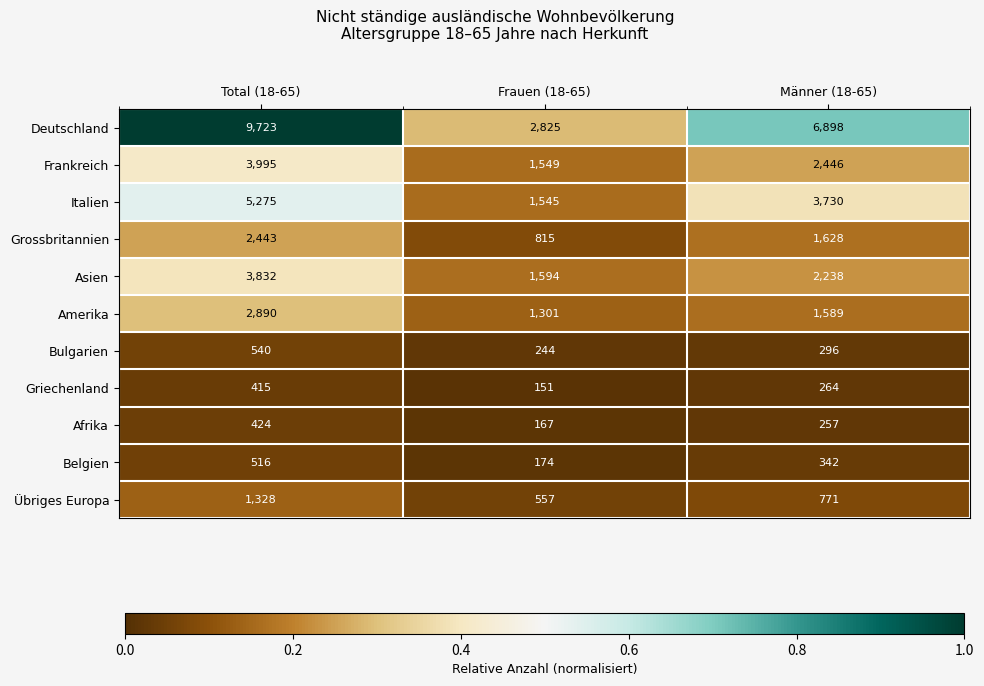

List the series in order of their peak value, lowest first.

Griechenland, Afrika, Belgien, Bulgarien, Übriges Europa, Grossbritannien, Amerika, Asien, Frankreich, Italien, Deutschland